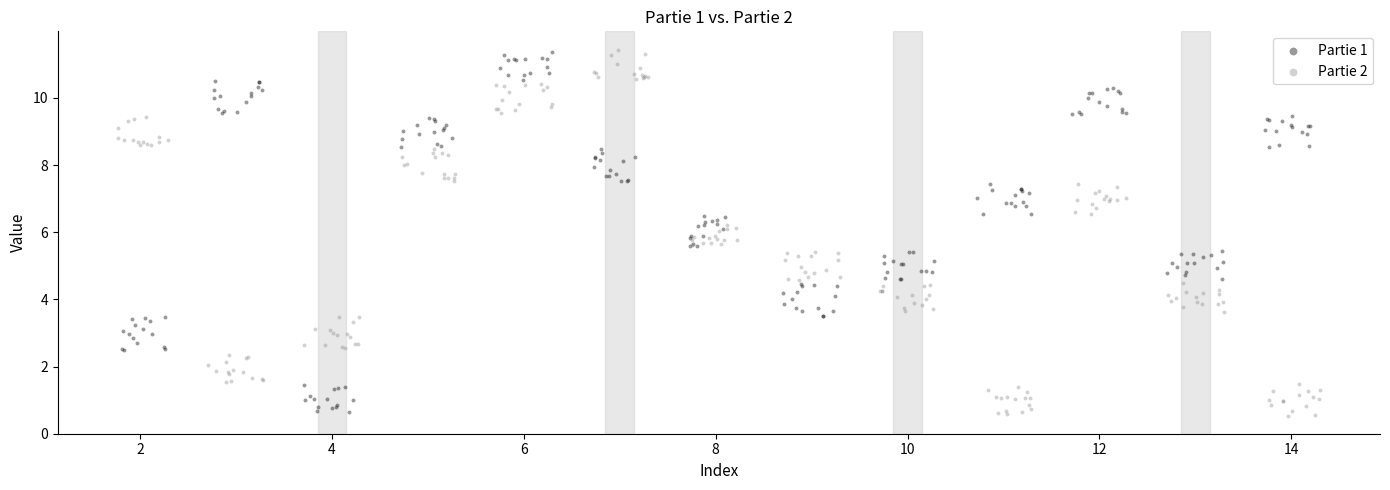

What are all the series names shown in the legend?

Partie 1, Partie 2